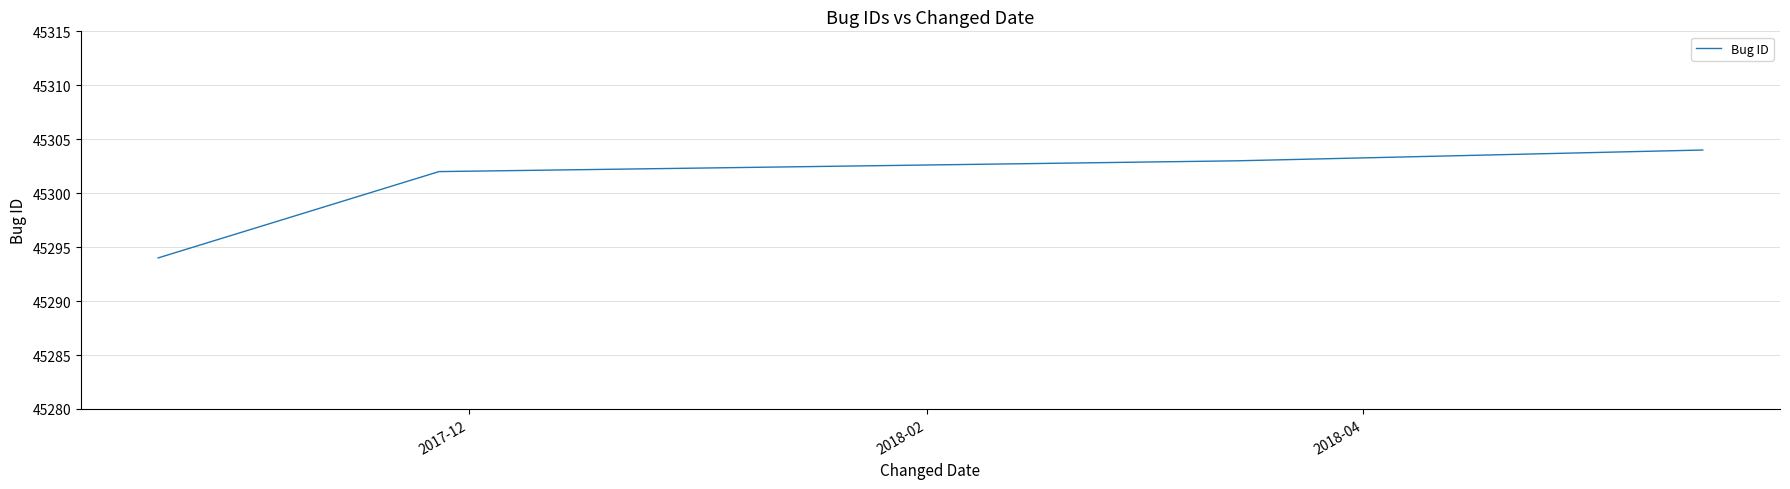

True or false: there are more than 1 points higher than both neighbors.

False